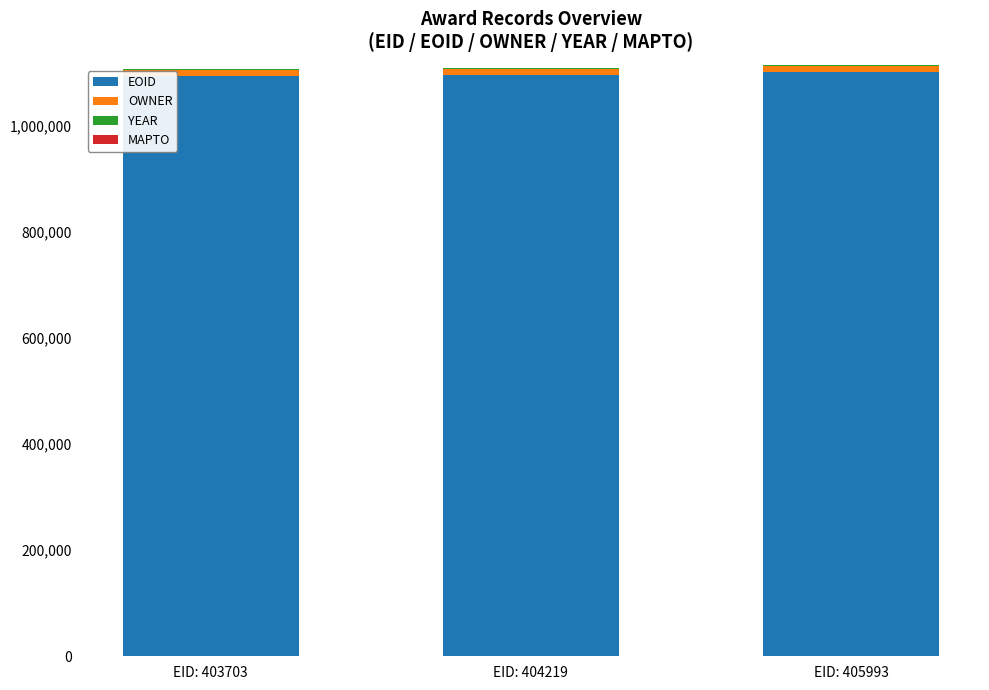

Is it true that EOID equals 1648839 at EID: 404219?

False